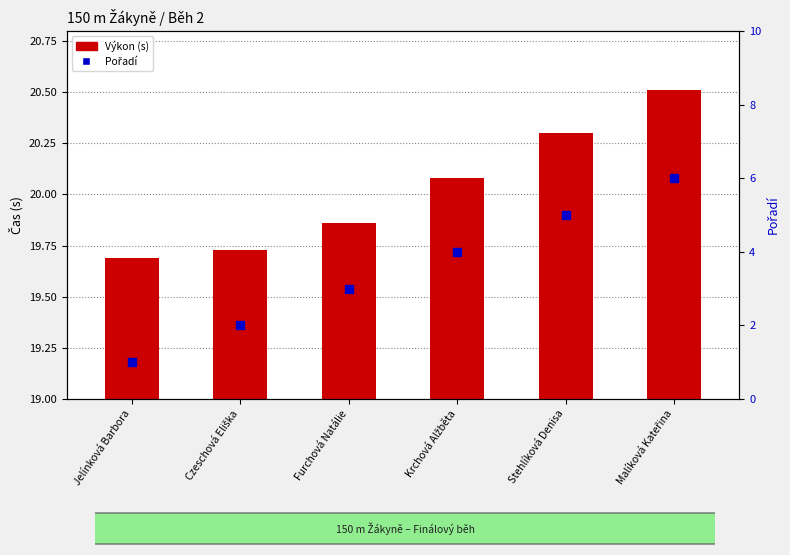

Which series reaches the minimum Y coordinate?

Výkon (s)